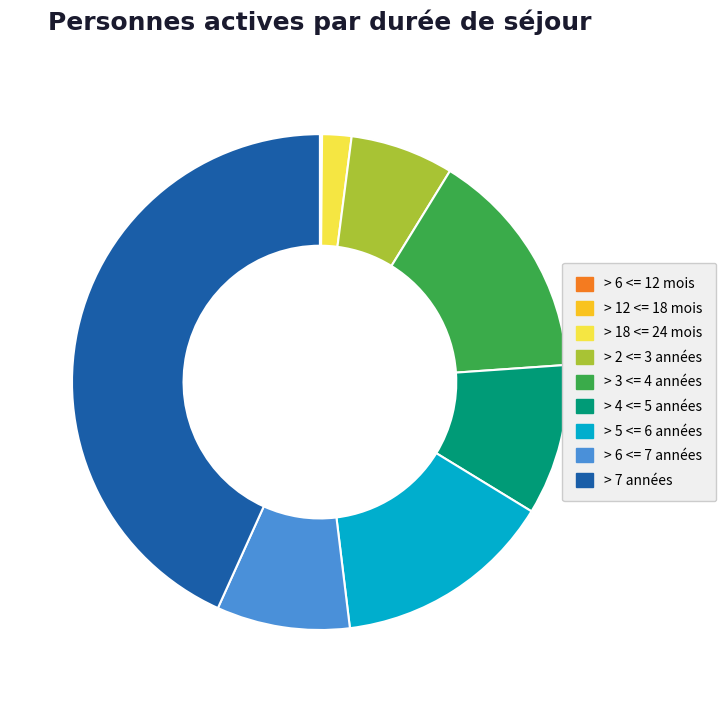

Does > 7 années account for over 50% of the chart?

No